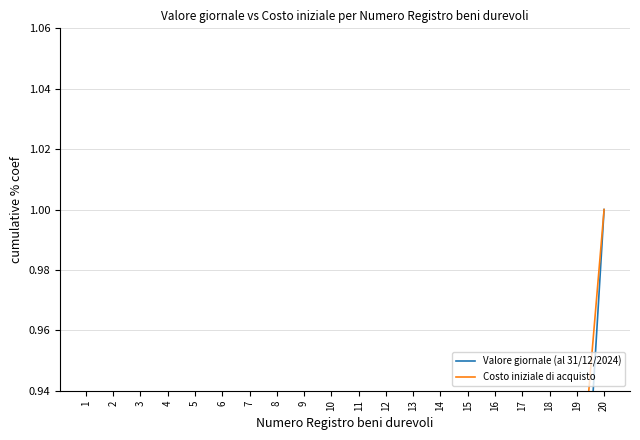

How many distinct data groups are displayed?

2